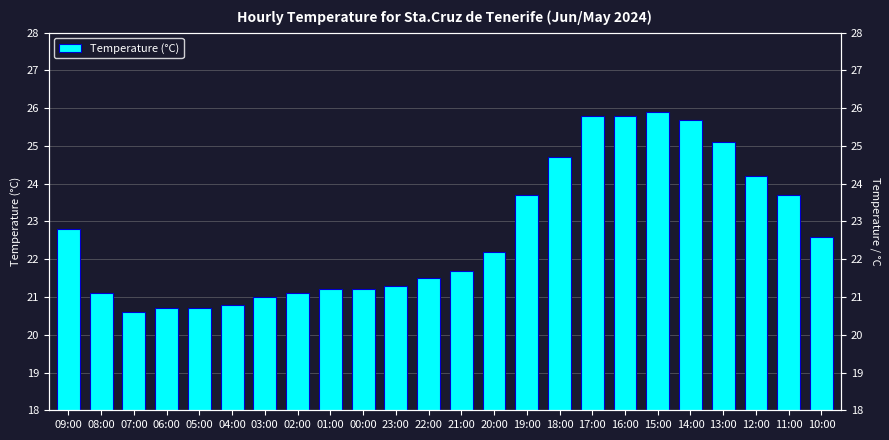

What is the value of the 3rd bar from the left?

20.6